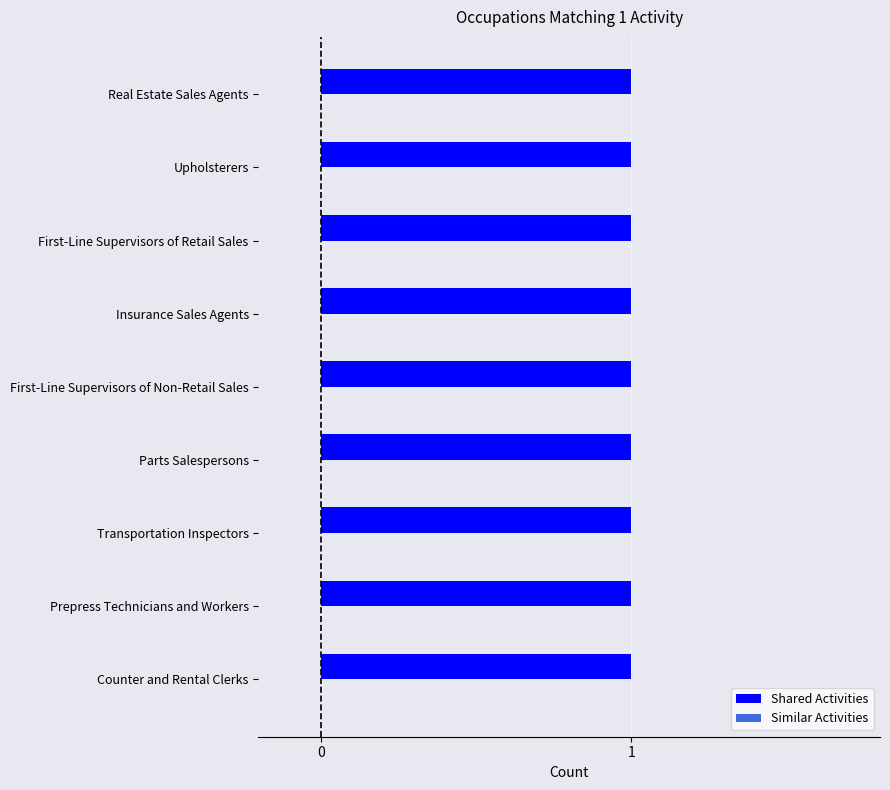

Reading right to left, what are all the values shown in this chart?

Shared Activities: 1	1	1	1	1	1	1	1	1
Similar Activities: 0	0	0	0	0	0	0	0	0